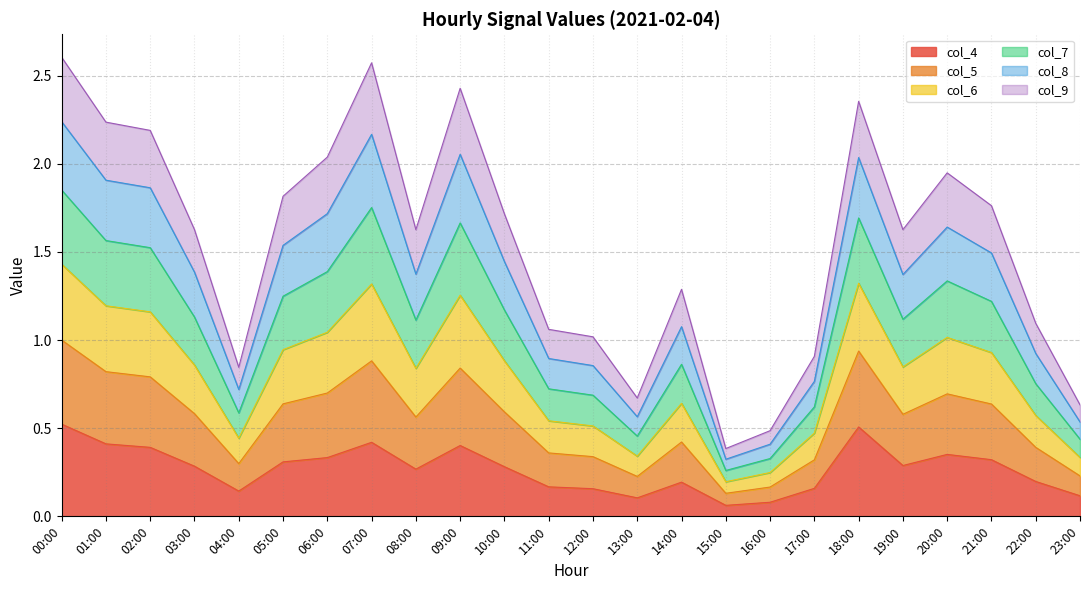

What is the label of the 11th point from the right?

13:00